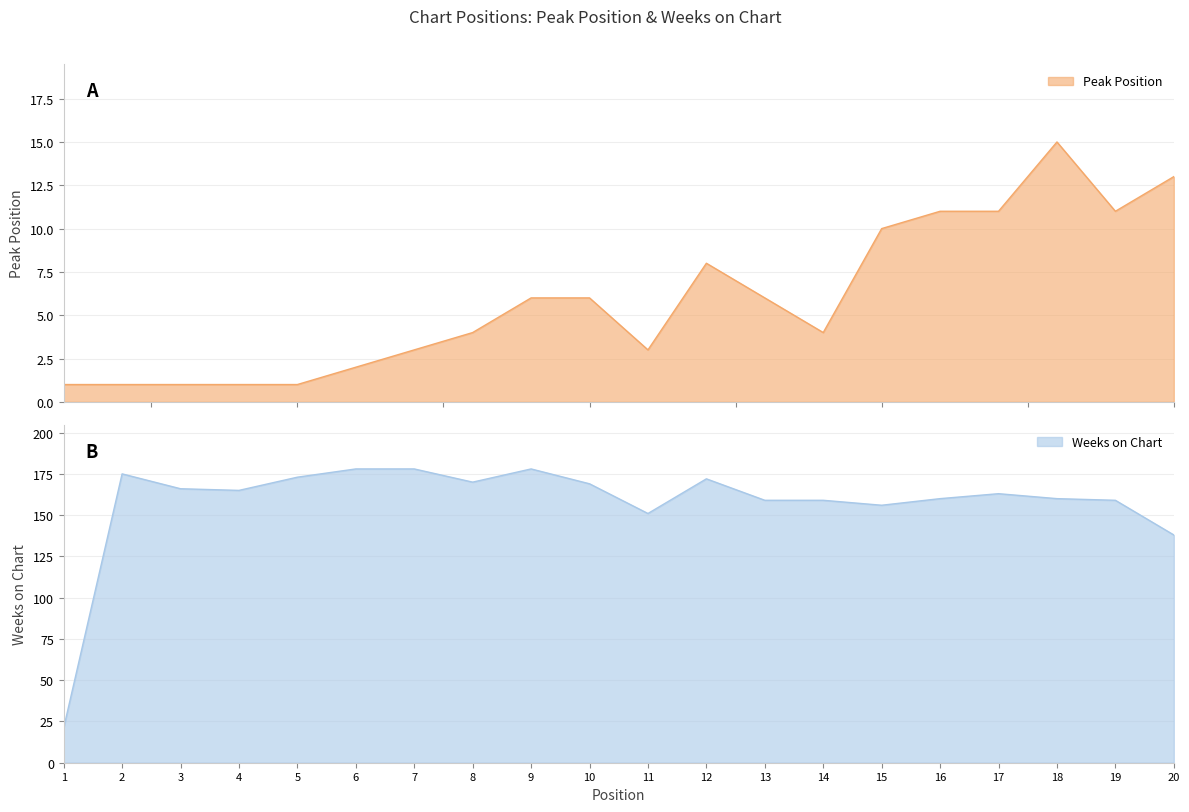

Which category has the highest value in the Weeks on Chart series?

6